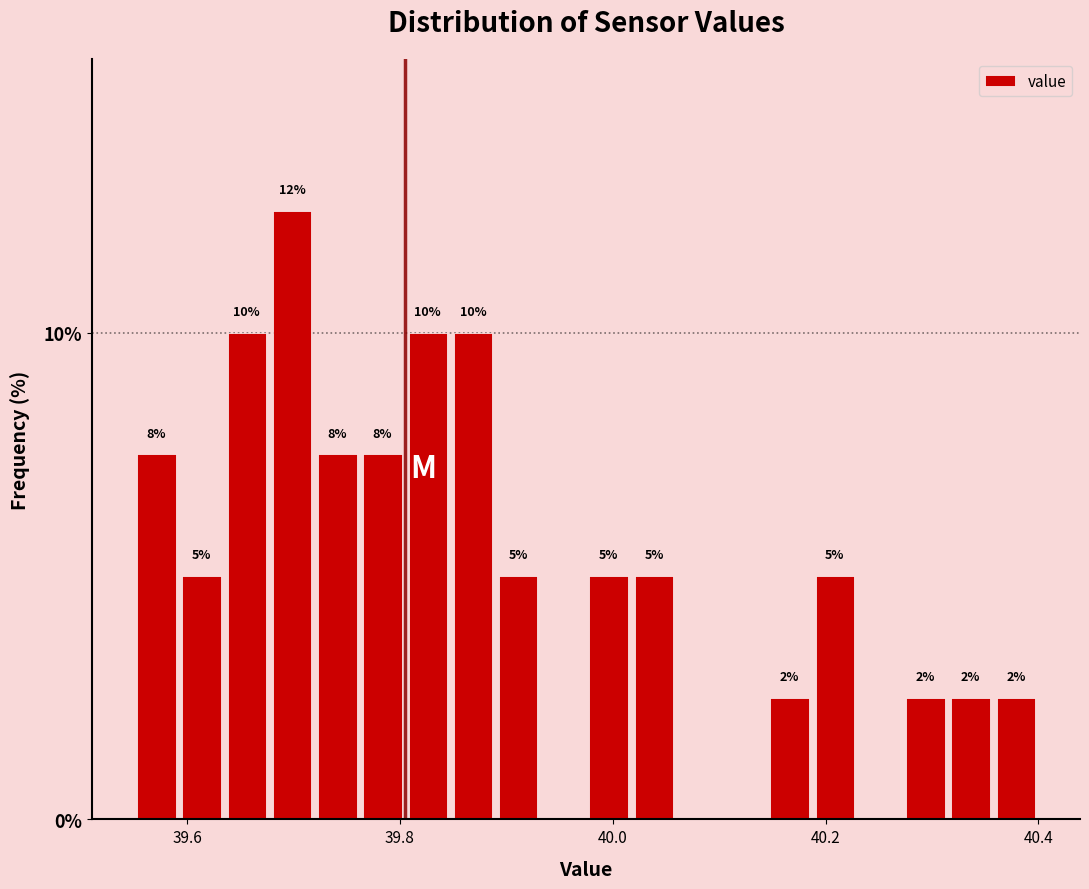

Read against the x-axis, roughly where is the centre of the tallest bar?

39.70